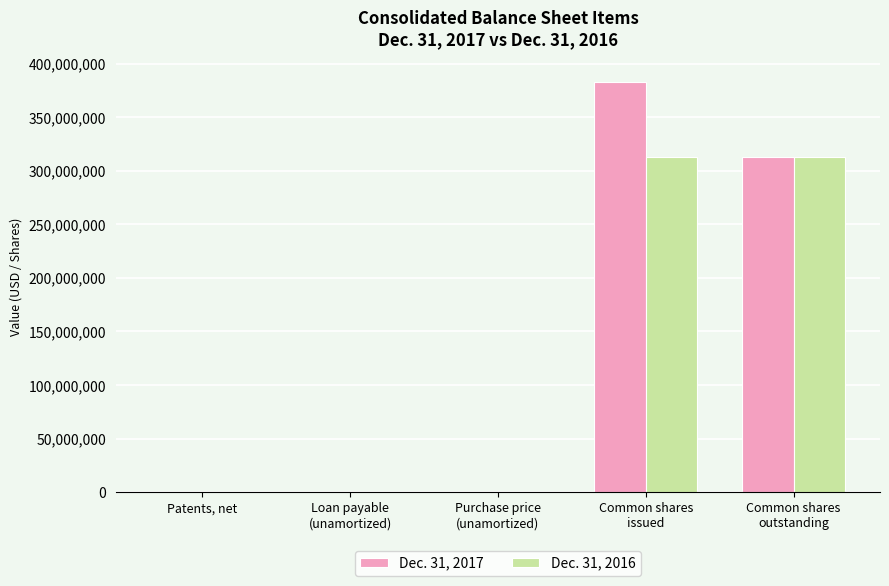

Does the chart contain stacked bars?

No